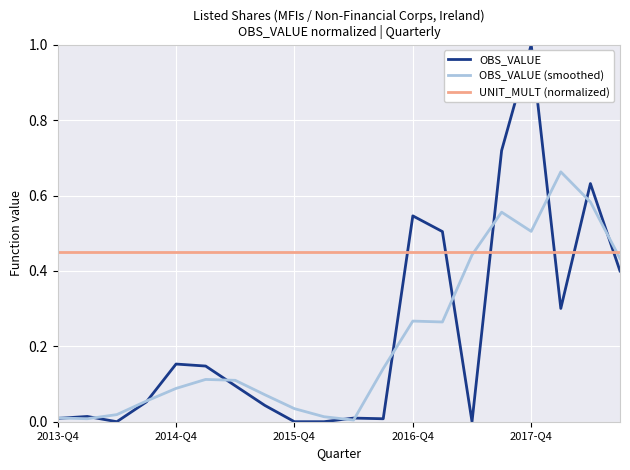

What is the highest value of the OBS_VALUE series?

1.0